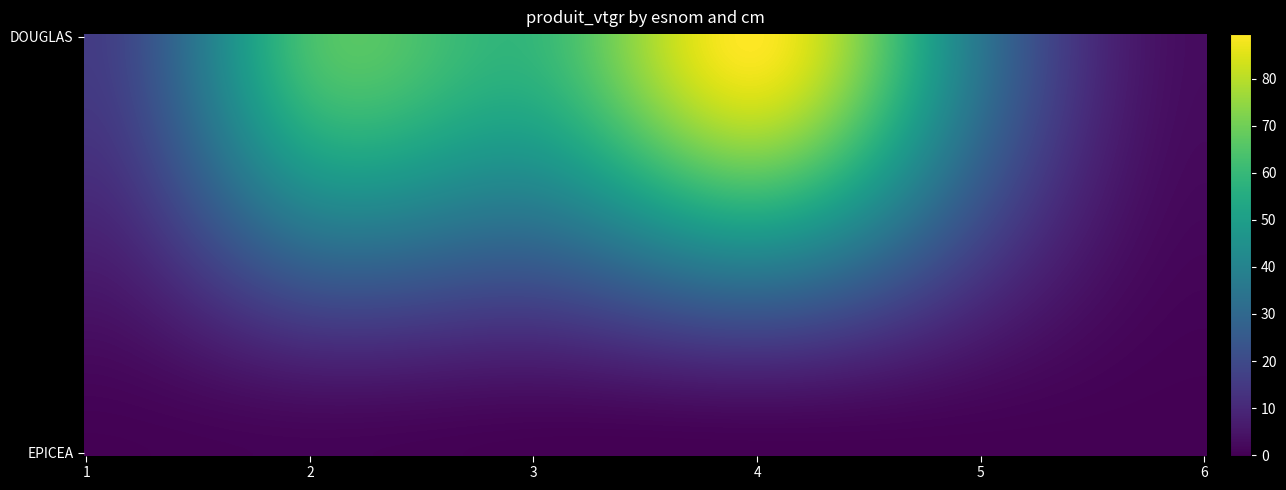

At how many categories does at least one series exceed 40?

3